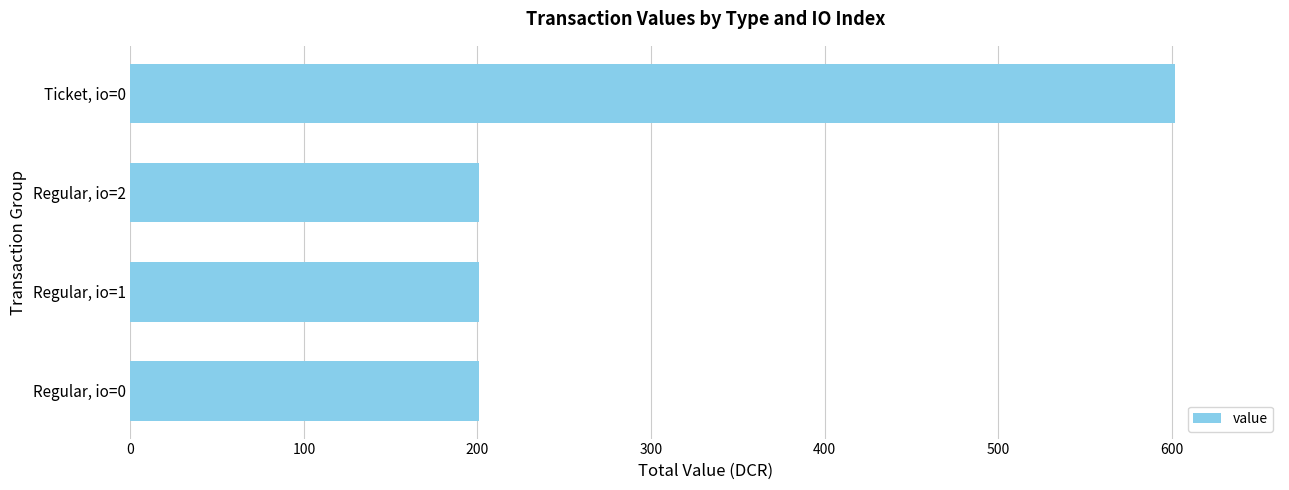

The value at Ticket, io=0 is 602.3. True or false?

True